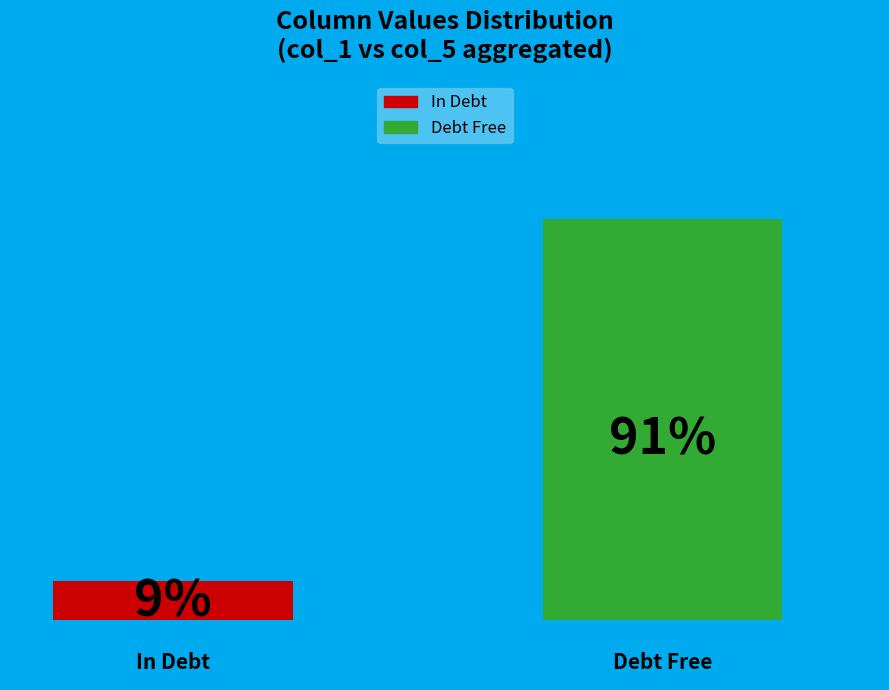

Rank the categories by value from highest to lowest.

1, 0